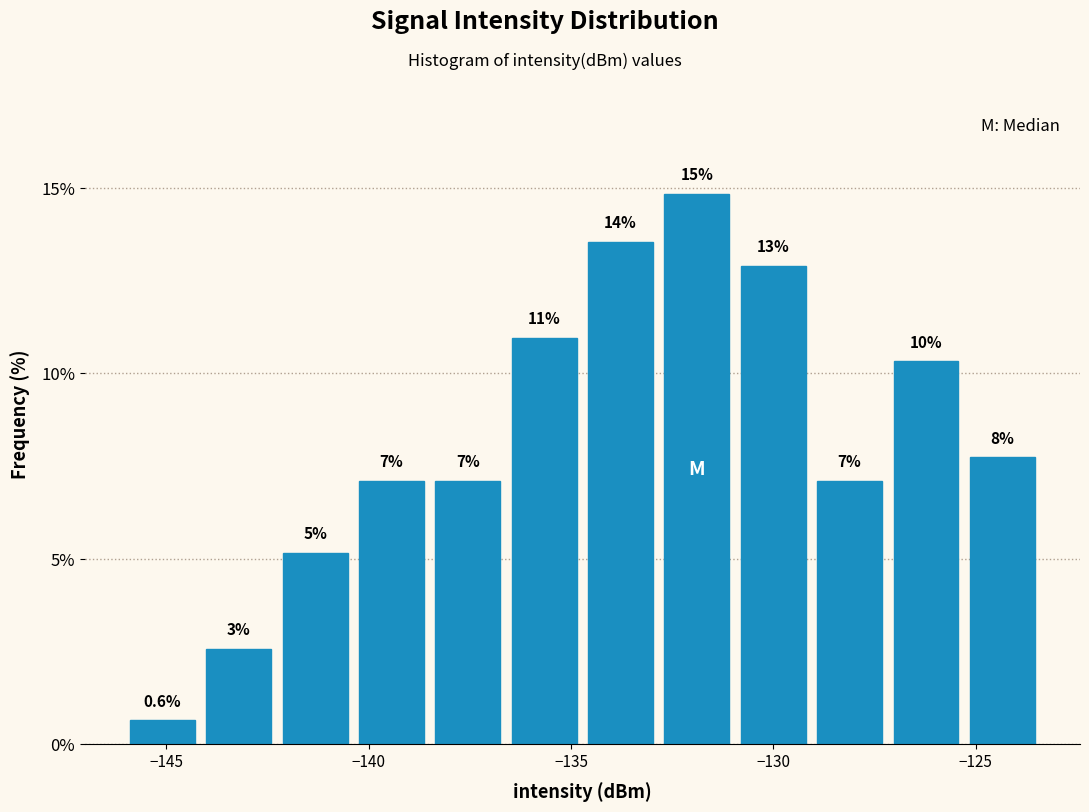

Around what value on the x-axis is the tallest bar? Give the approximate position of its centre, as read against the axis.

-132.0